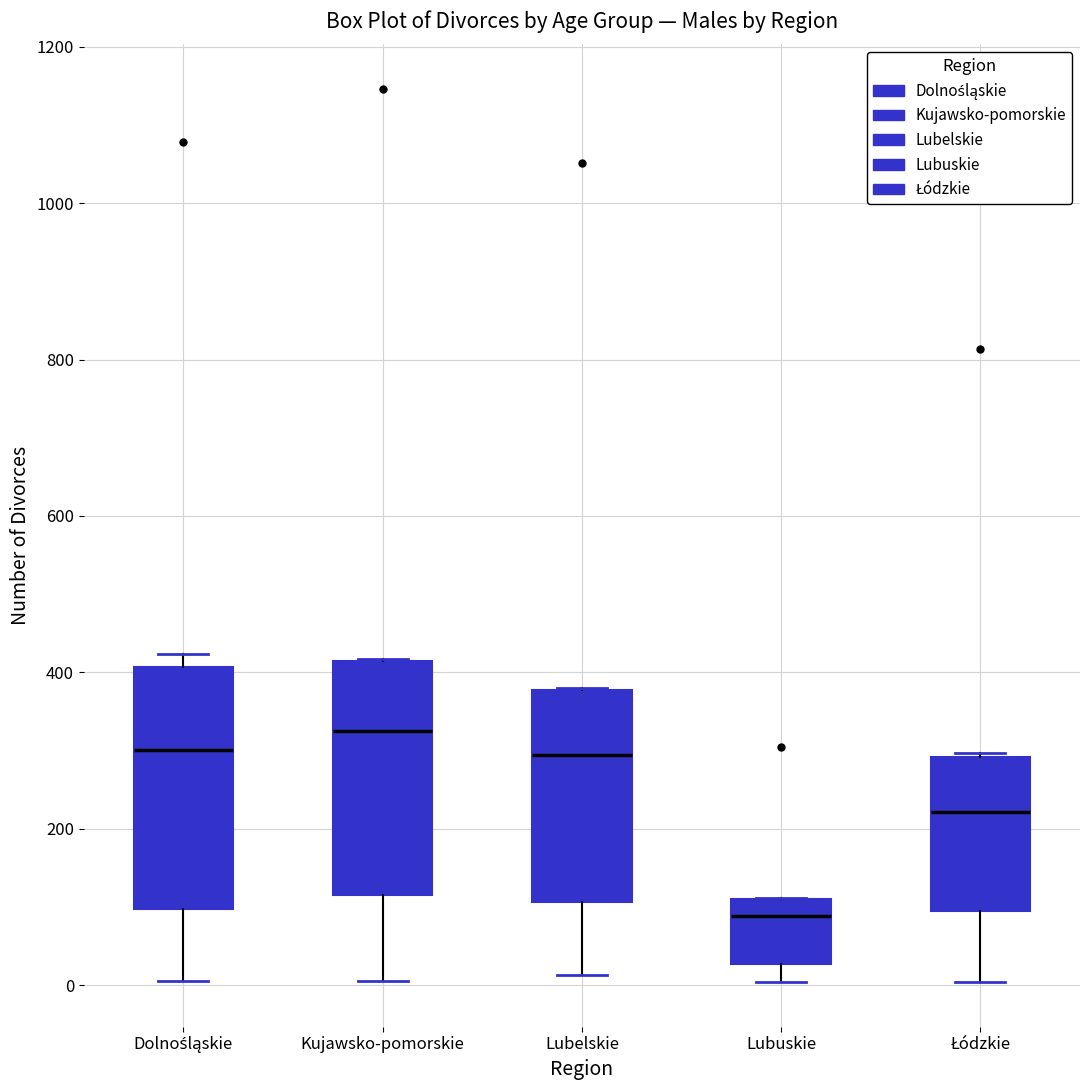

Which box has the highest median line?

Kujawsko-pomorskie